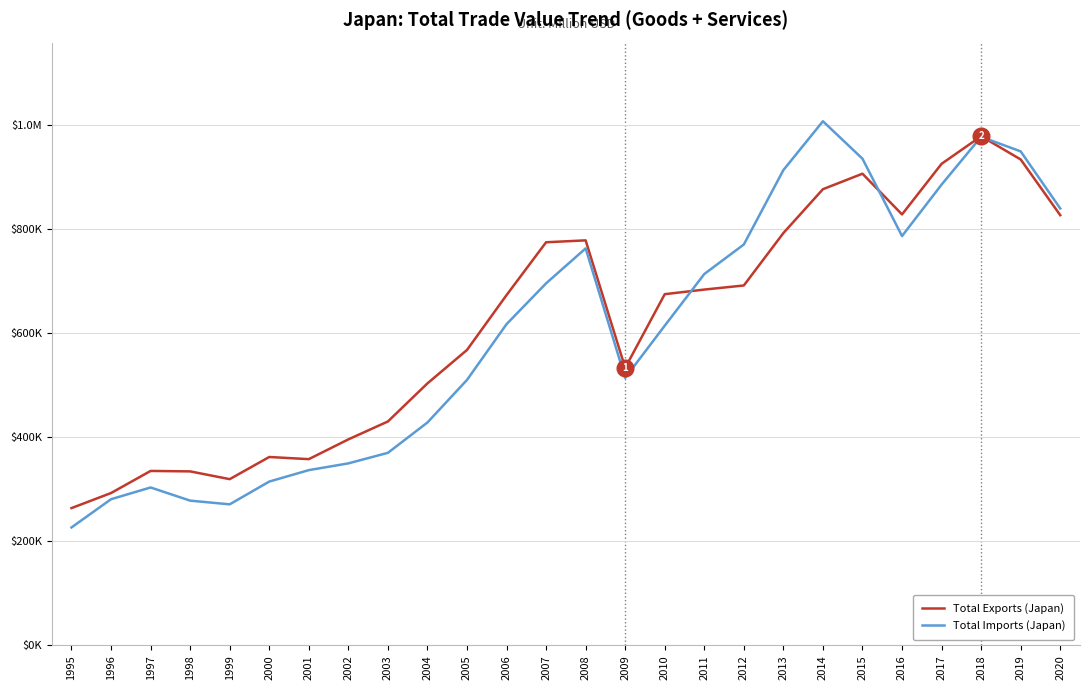

What is the sum of the Total Imports (Japan) values at 1997 and 2019?

1253142.6